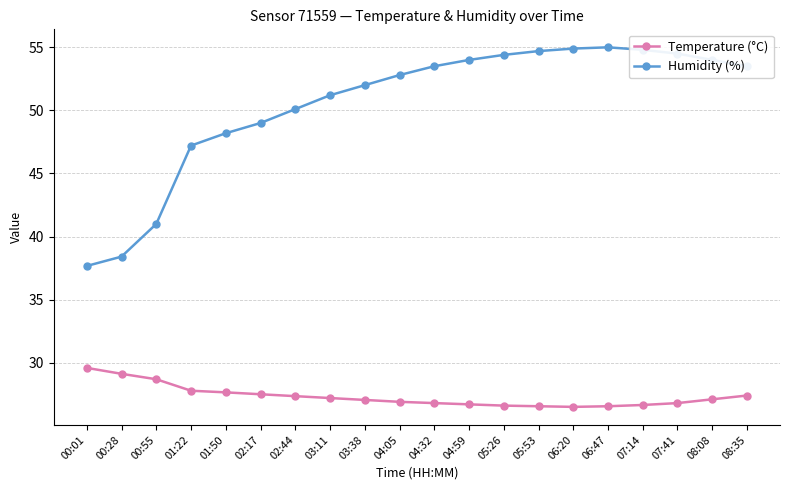

Which series has the largest total across all categories?

Humidity (%)